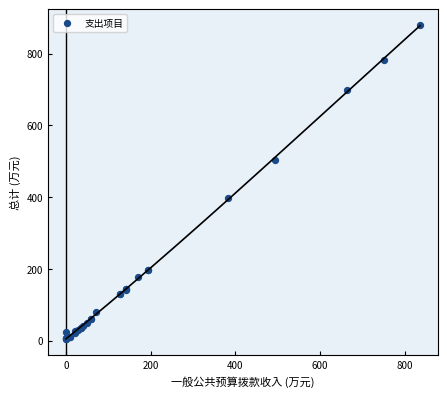

What Y value in the scatter plot is closest to 441?

398.9